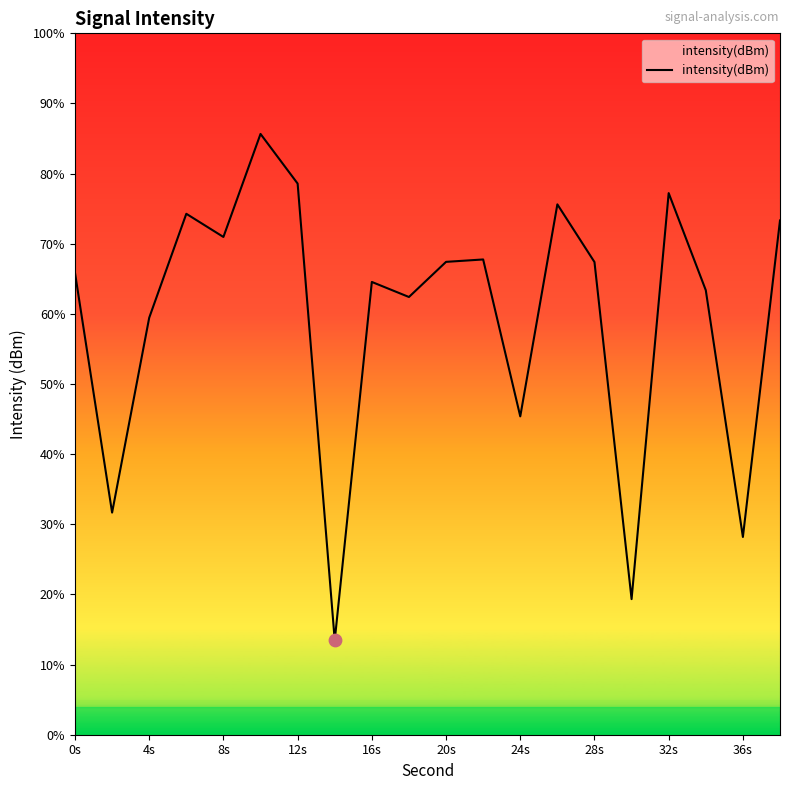

What is the difference between the maximum and minimum values?

72.2